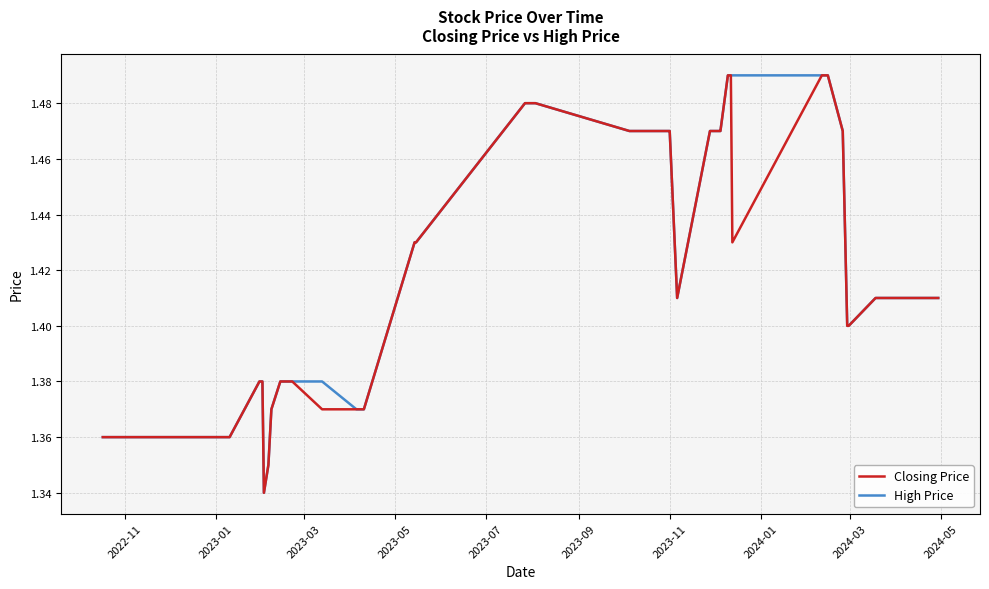

True or false: High Price and Closing Price intersect in this chart.

False